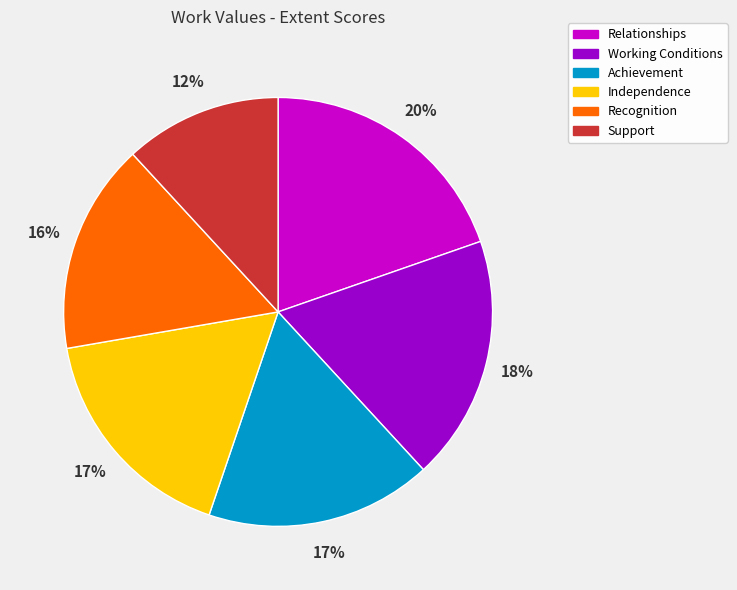

What percentage is the Relationships slice, to the nearest percent?

20%